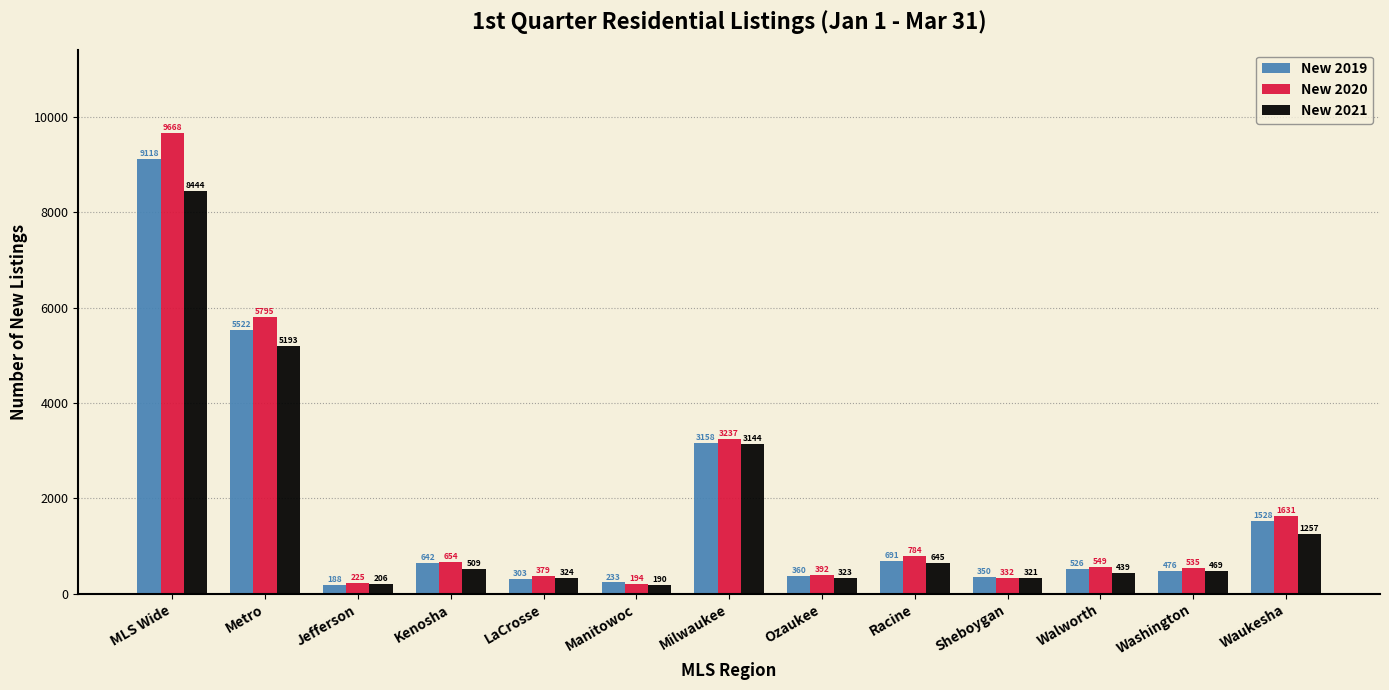

Reading left to right, list all the values displayed in this chart.

New 2019: MLS Wide=9118	Metro=5522	Jefferson=188	Kenosha=642	LaCrosse=303	Manitowoc=233	Milwaukee=3158	Ozaukee=360	Racine=691	Sheboygan=350	Walworth=526	Washington=476	Waukesha=1528
New 2020: MLS Wide=9668	Metro=5795	Jefferson=225	Kenosha=654	LaCrosse=379	Manitowoc=194	Milwaukee=3237	Ozaukee=392	Racine=784	Sheboygan=332	Walworth=549	Washington=535	Waukesha=1631
New 2021: MLS Wide=8444	Metro=5193	Jefferson=206	Kenosha=509	LaCrosse=324	Manitowoc=190	Milwaukee=3144	Ozaukee=323	Racine=645	Sheboygan=321	Walworth=439	Washington=469	Waukesha=1257